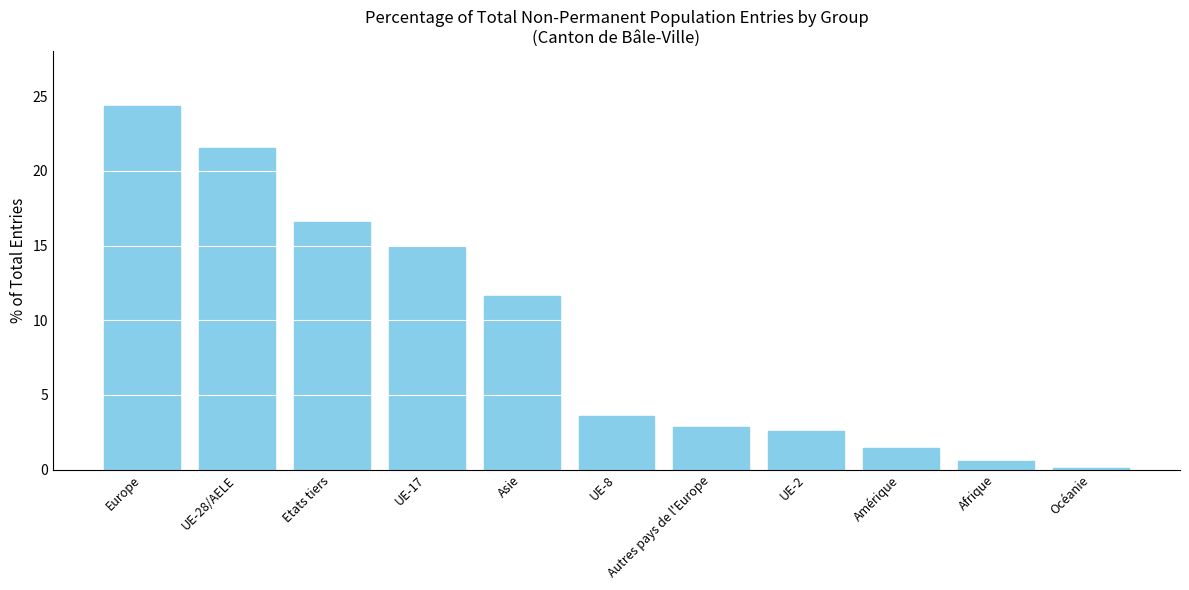

Does the chart contain any negative values?

No